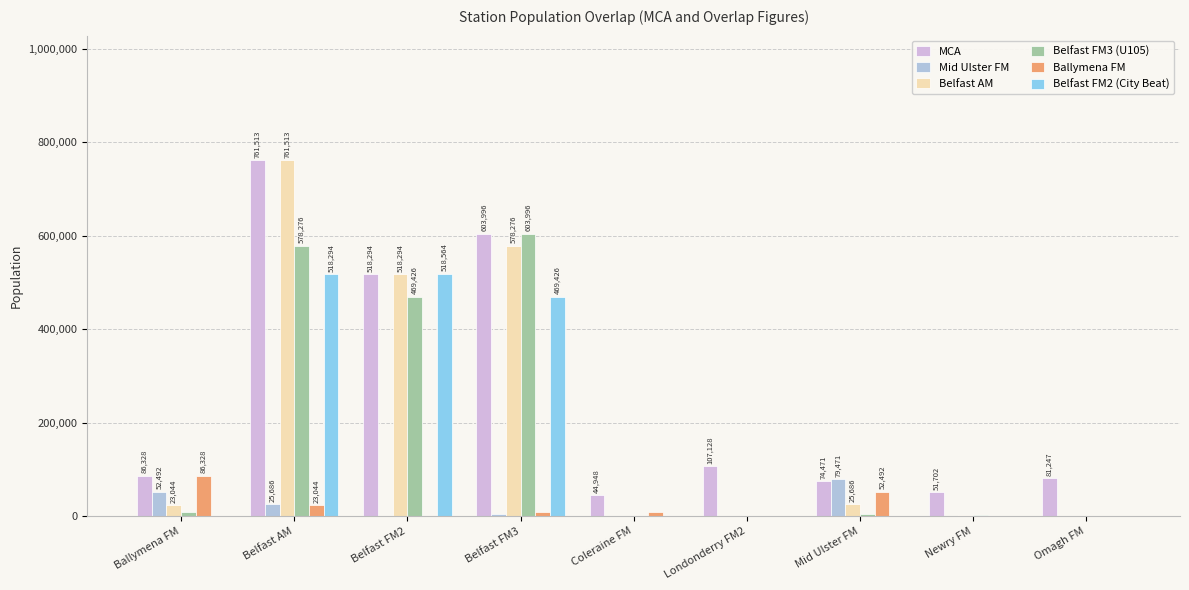

The Belfast FM3 (U105) series shows -257058 at Coleraine FM. True or false?

False